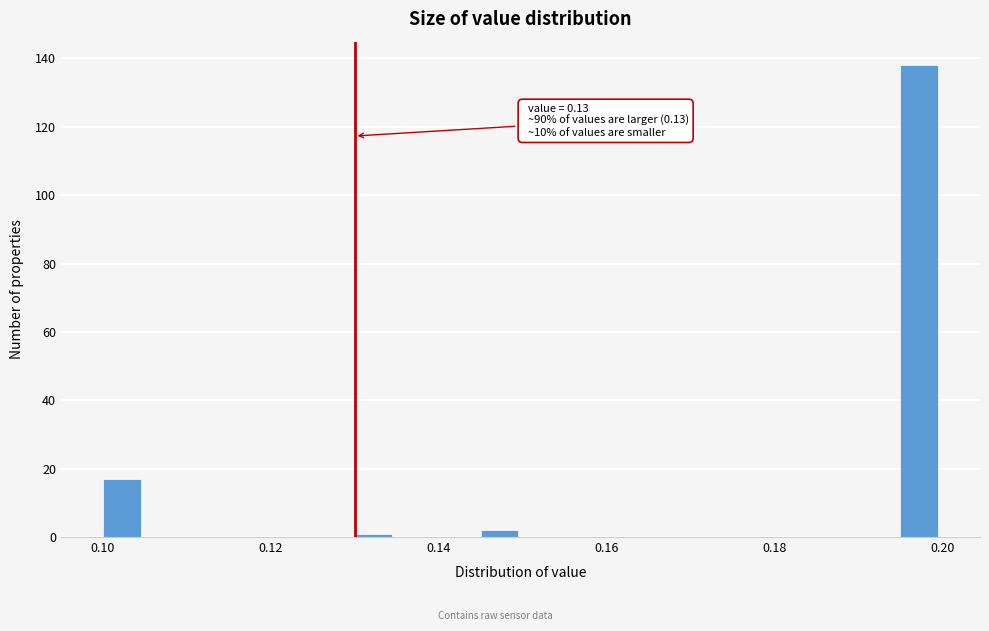

Around what value on the x-axis is the tallest bar? Give the approximate position of its centre, as read against the axis.

0.198